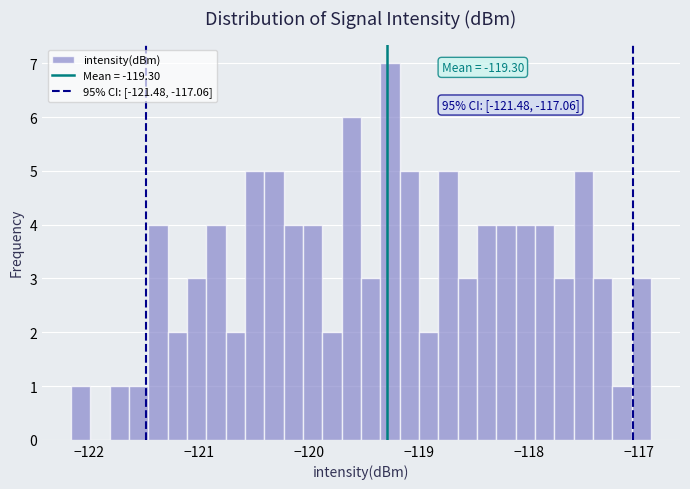

Read against the x-axis, roughly where is the centre of the tallest bar?

-119.3